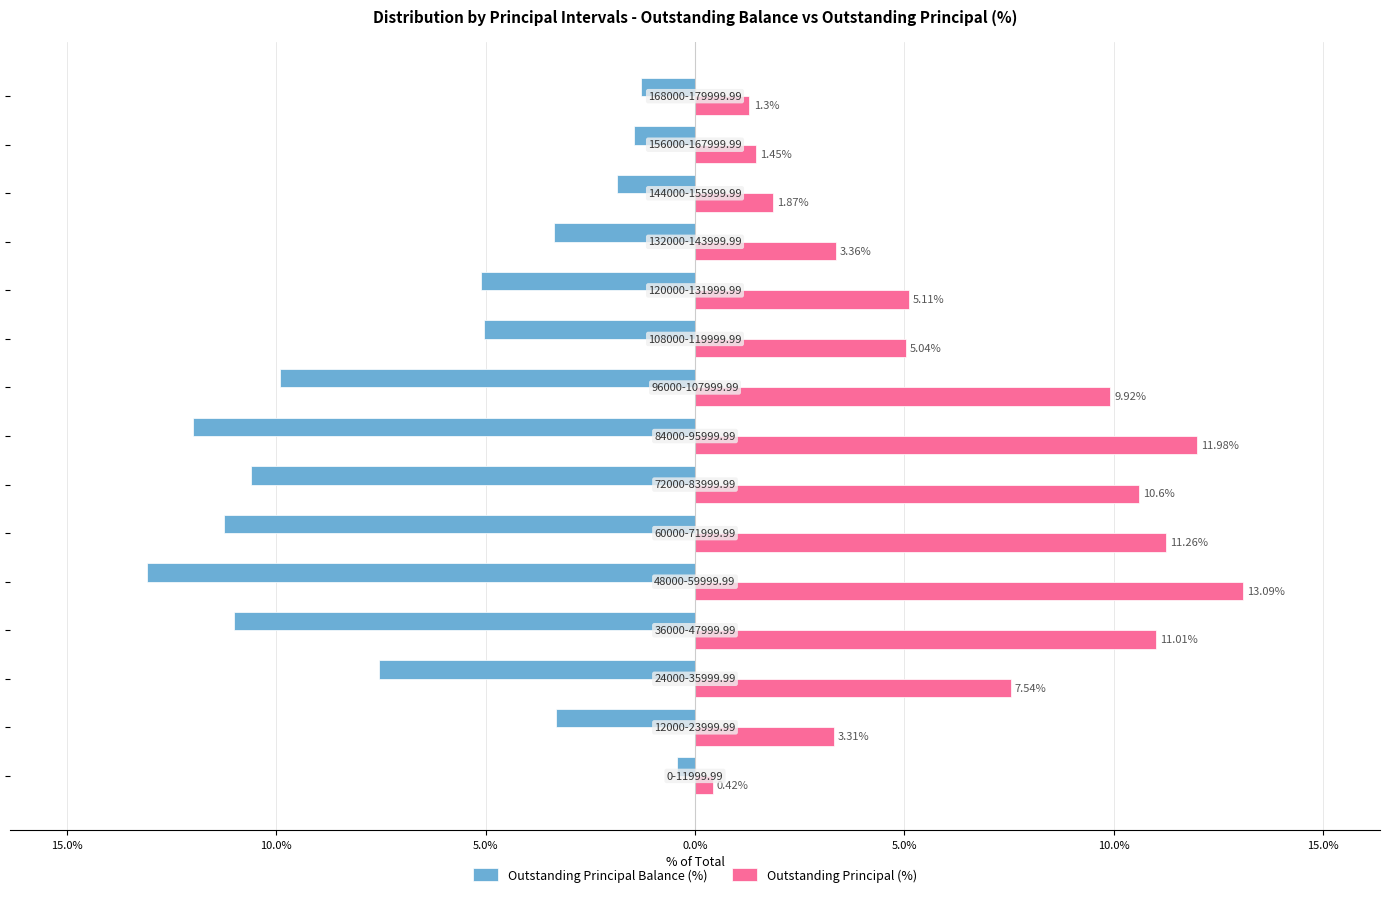

What is the minimum value shown in the chart?

-13.1